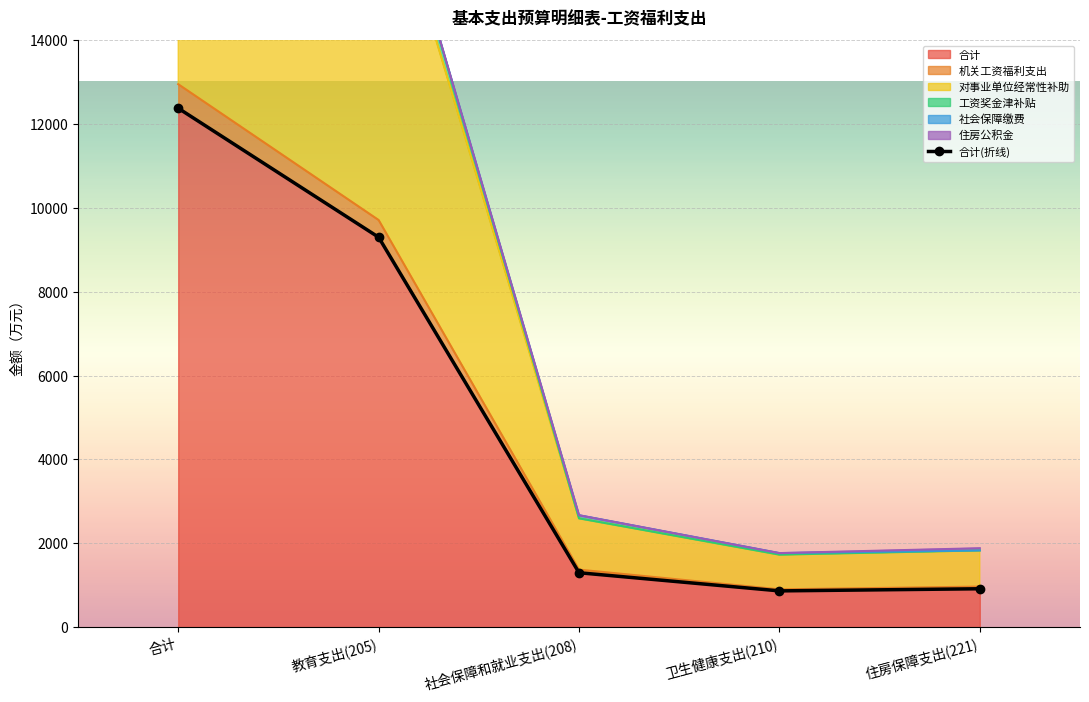

What is the change in value from 教育支出(205) to 卫生健康支出(210)?

-8435.6